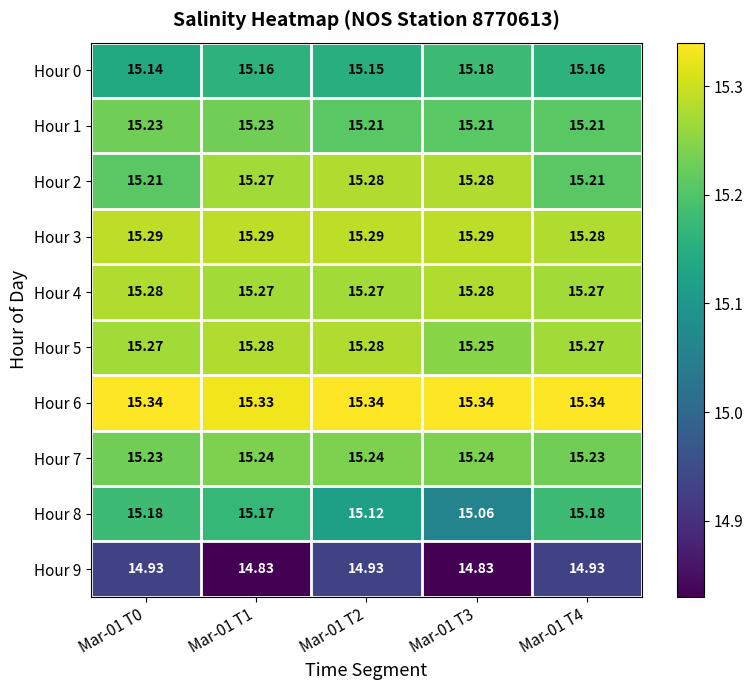

What is the total value across all series at Mar-01 T1?

152.1